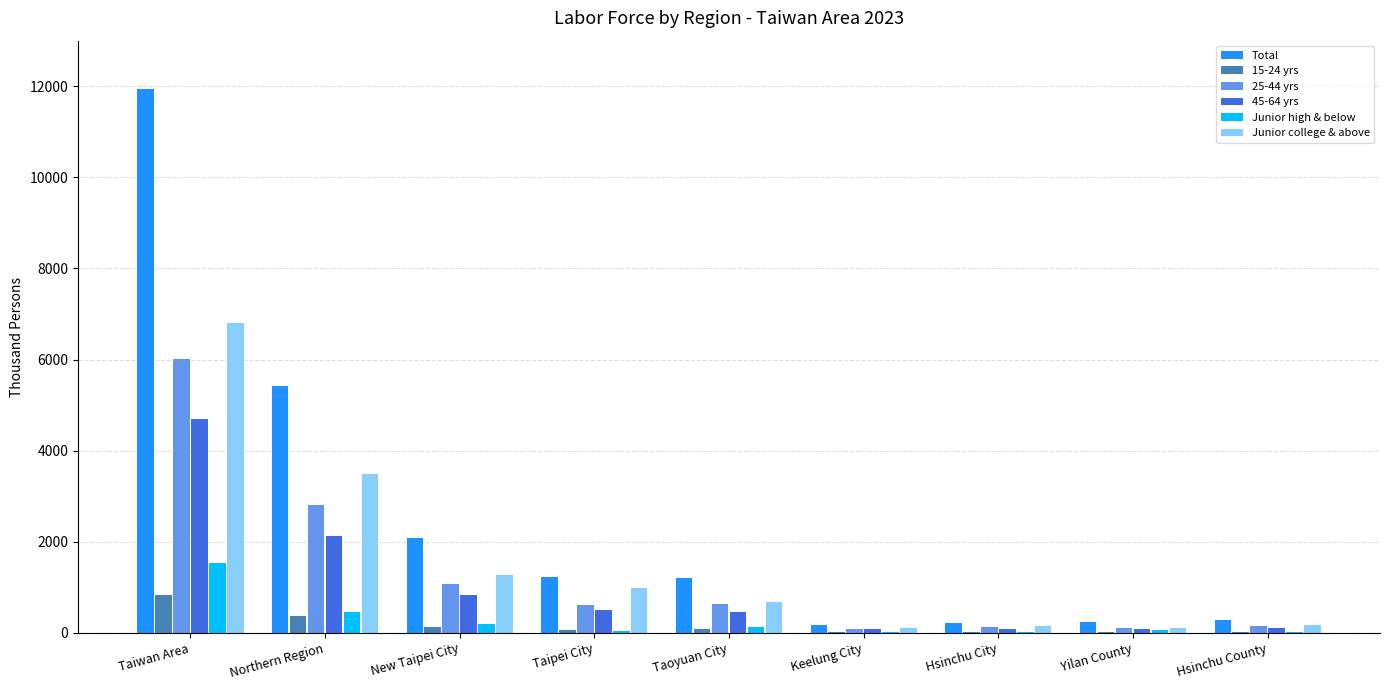

What is the maximum value for Total?

11943